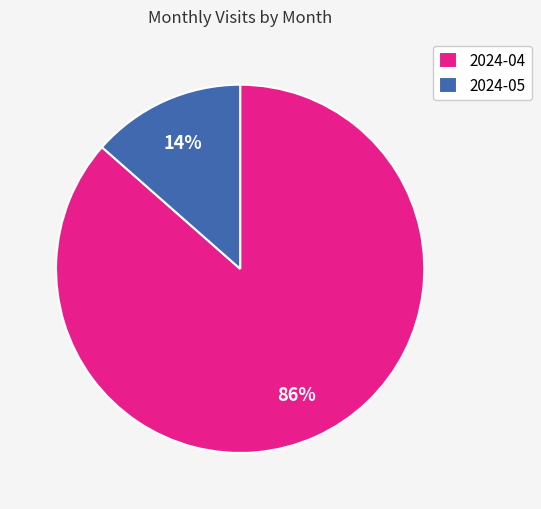

How many slices are in this pie chart?

2